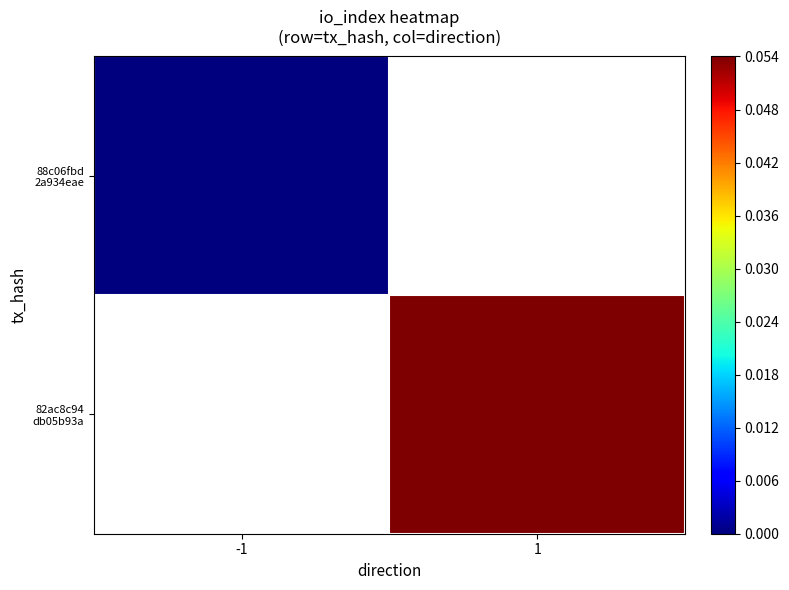

How many data points in 82ac8c94 db05b93a are above 0?

1